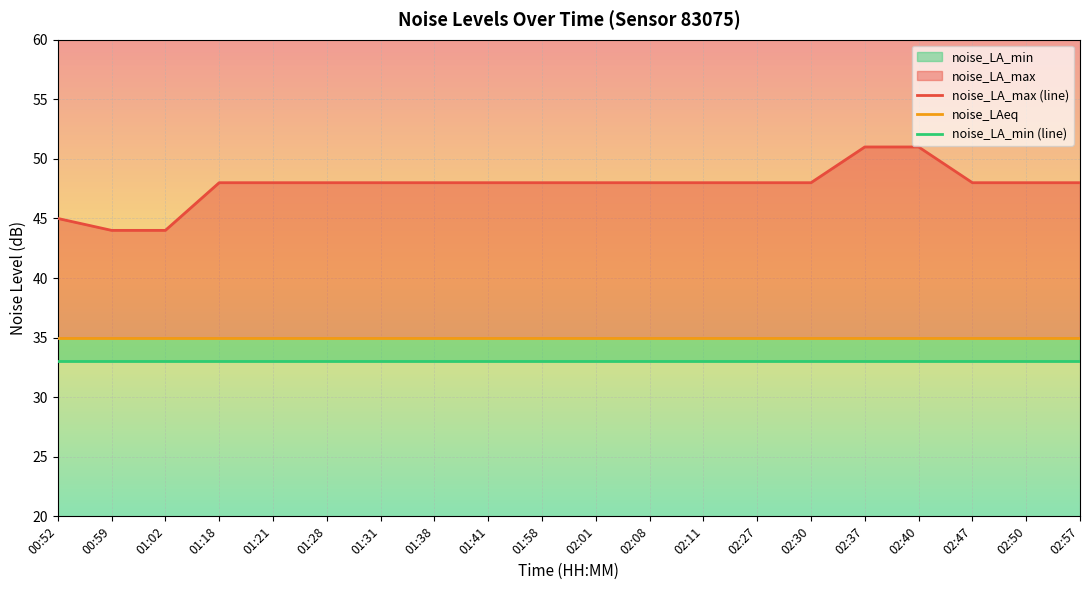

How many categories are shown in the chart?

20